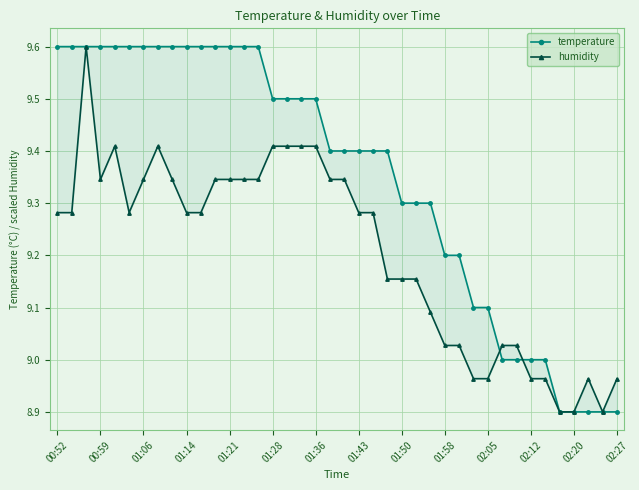

What is the sum of the temperature values at 21 and 01:43?

19.0